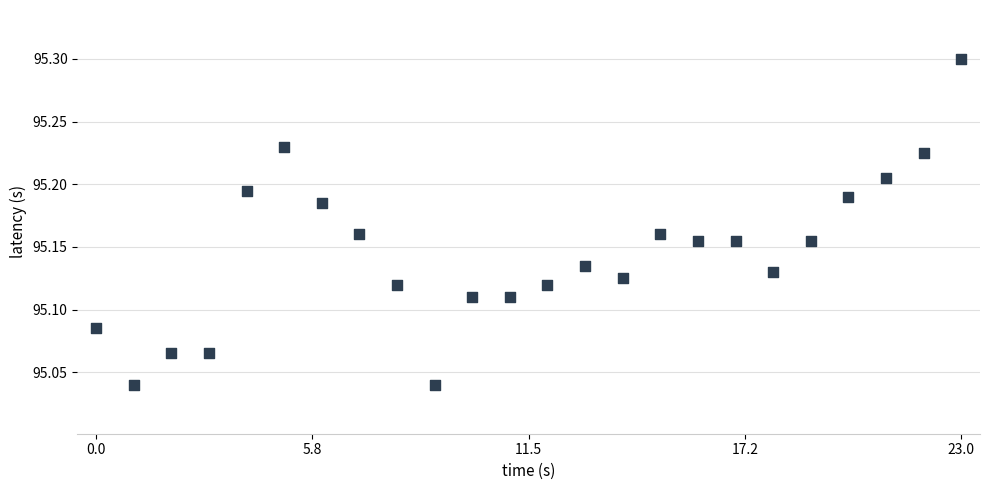

What is the range of Y values (max minus min)?

0.3